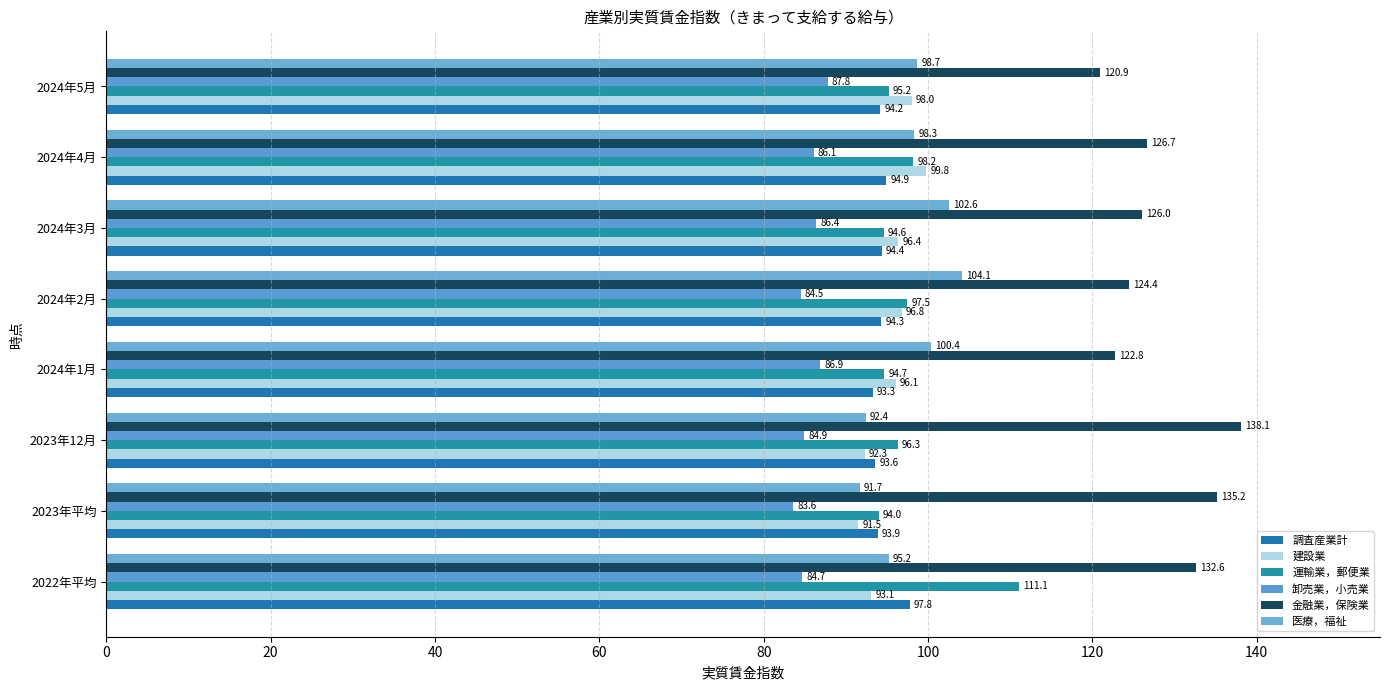

What is the difference between the maximum and minimum values in the 金融業，保険業 series?

17.2